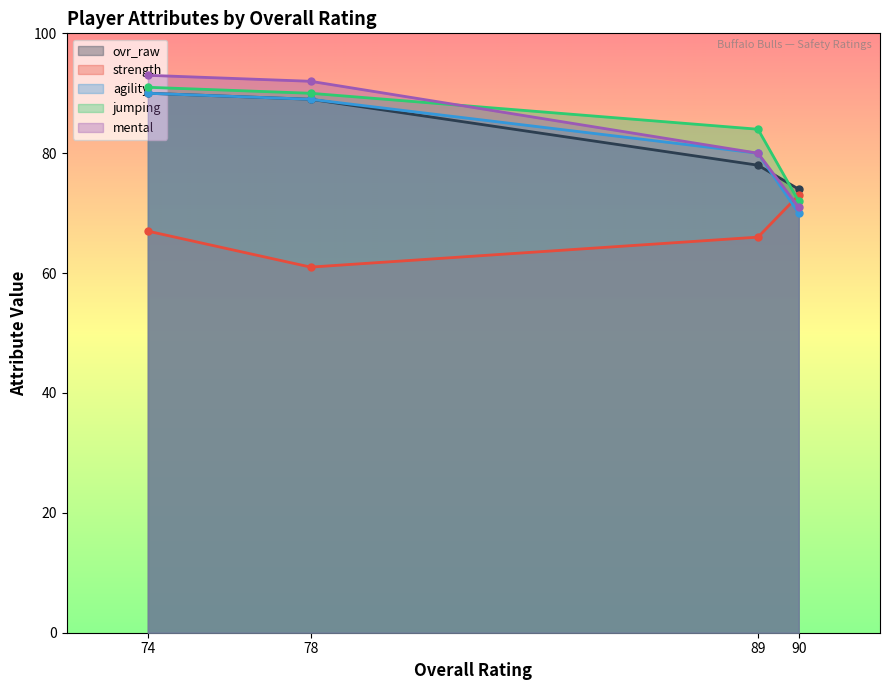

Where does the jumping series first go above 90?

74